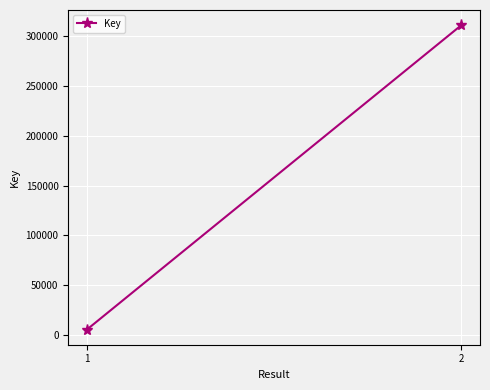

Approximately how many times larger is the value at 2 compared to 1?

61.3